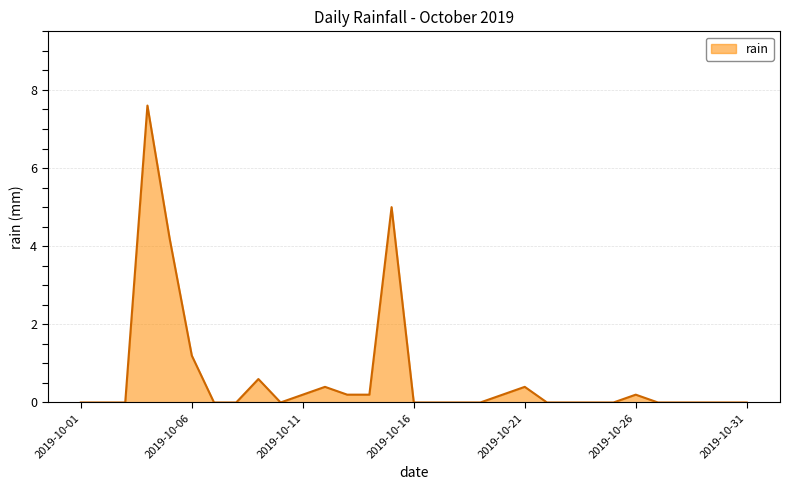

Count the number of categories in the chart.

31